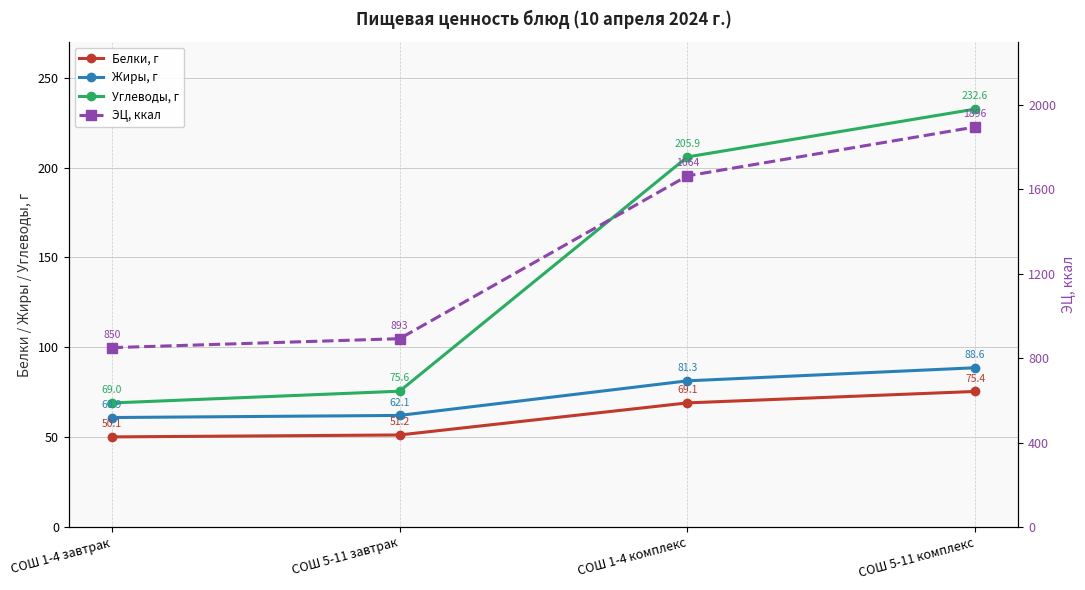

Read the Жиры, г value at СОШ 5-11 комплекс.

88.6